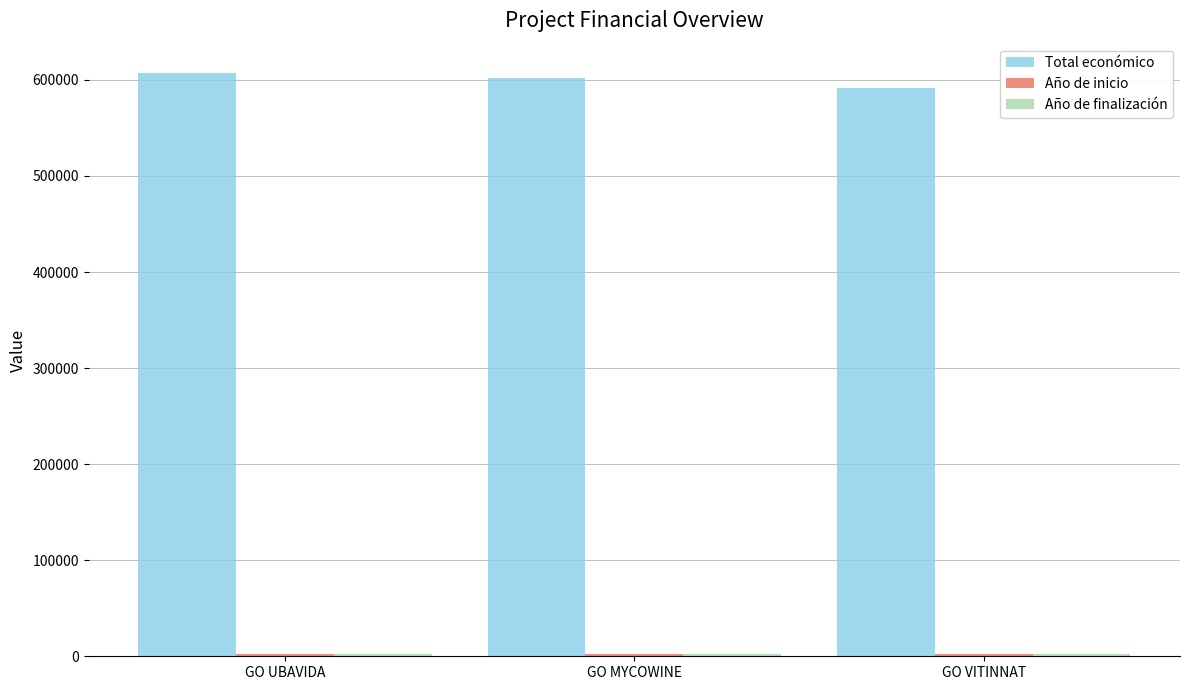

How many distinct data groups are displayed?

3